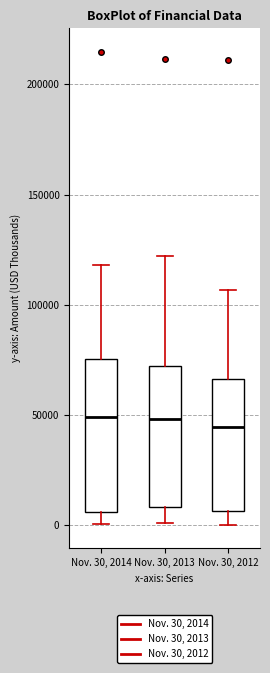

Reading left to right, transcribe this box plot: for each box, give where its median line is, the range the box spans, and where its two whiskers end, as read against the y-axis. The values are not printed on the chart, so give them approximately, as read against the axis.

Nov. 30, 2014: median 50000, box 5000 to 75000, whiskers 0 to 120000
Nov. 30, 2013: median 50000, box 10000 to 70000, whiskers 0 to 120000
Nov. 30, 2012: median 45000, box 5000 to 65000, whiskers 0 to 105000